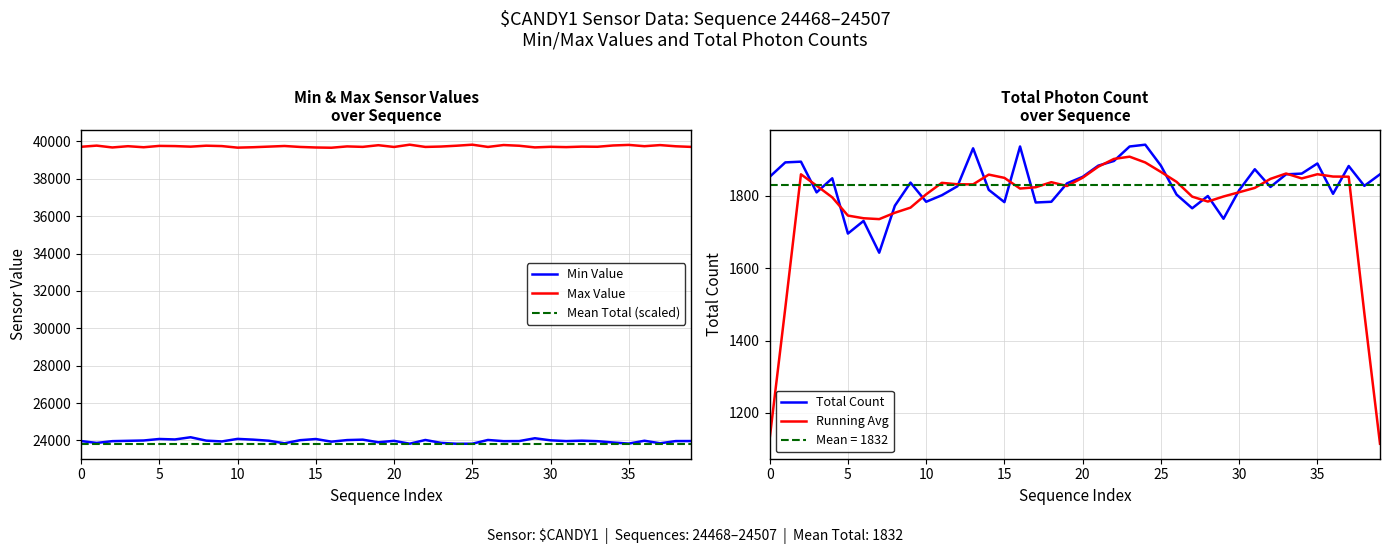

The value of Min Value at 5 is 24076. True or false?

True